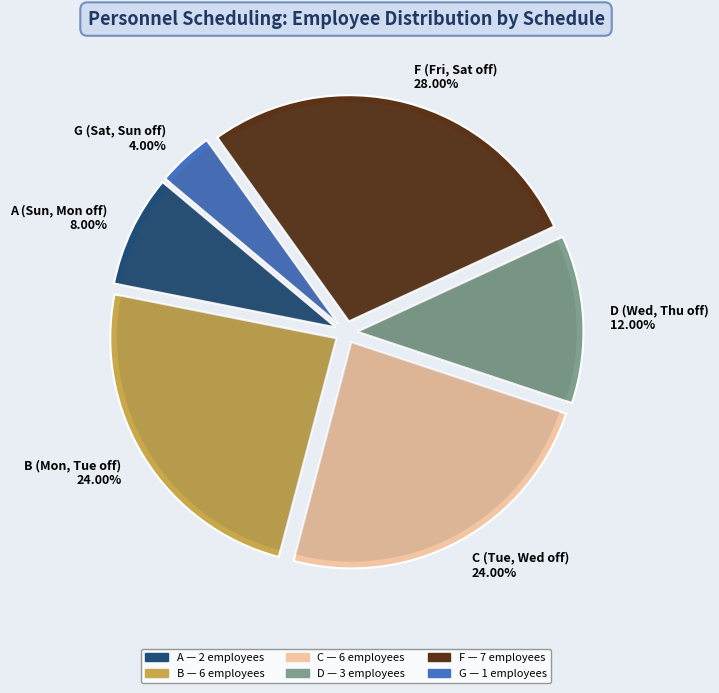

What is the ratio of the value at B (Mon, Tue off) to the value at D (Wed, Thu off)?

2.0